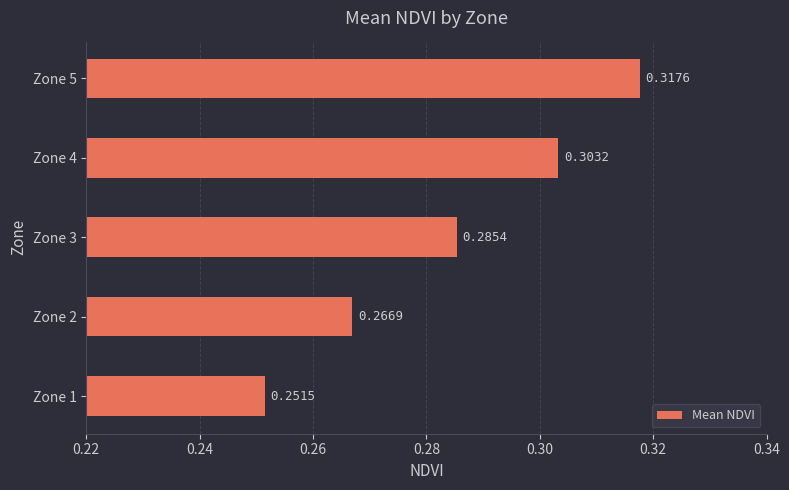

List the labels in order of value, largest first.

Zone 5, Zone 4, Zone 3, Zone 2, Zone 1